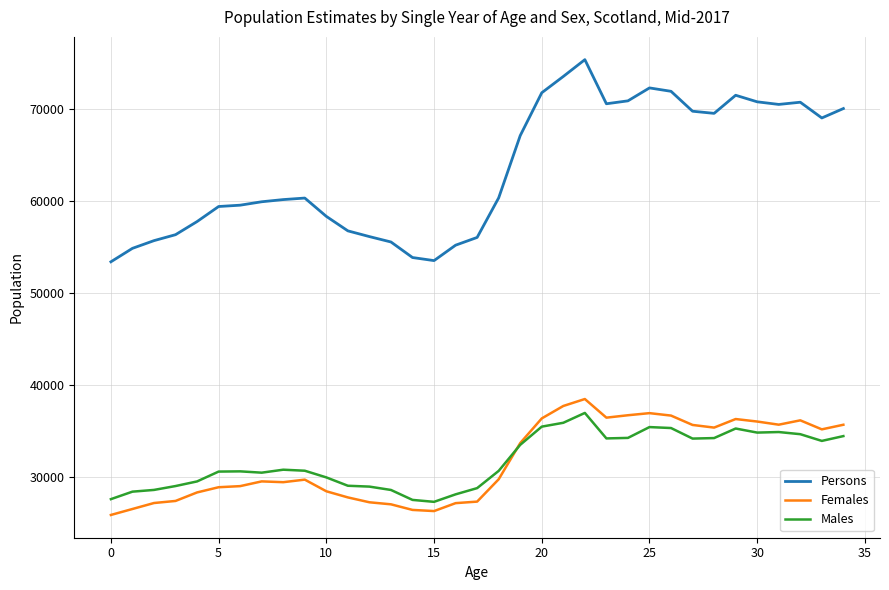

What is the maximum value shown in the chart?

75348